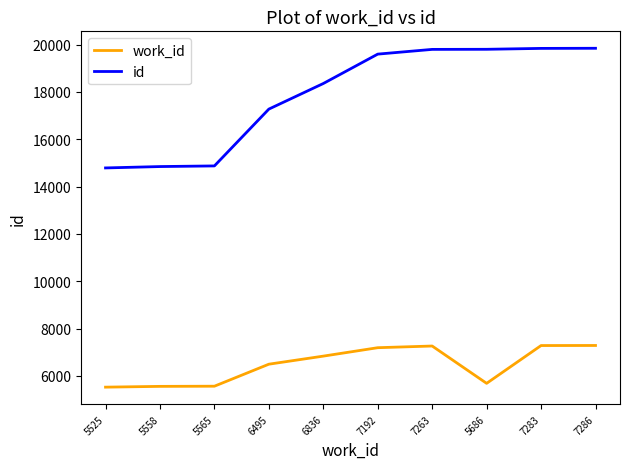

The work_id series shows 6495 at 6495. True or false?

True